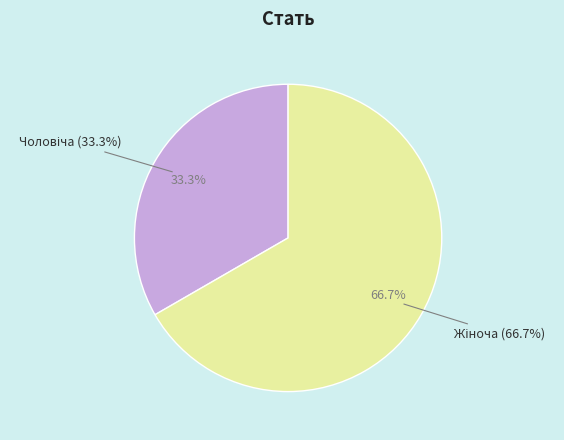

Combined, do Жіноча and Чоловіча account for over 50%?

Yes